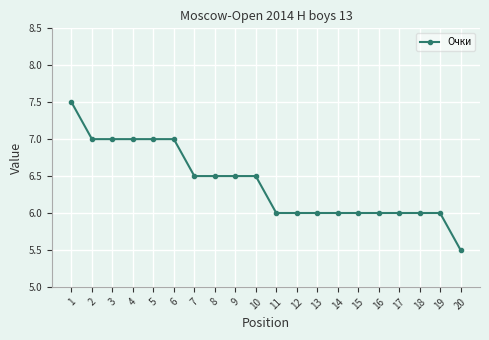

What is the difference between the maximum and minimum values?

2.0